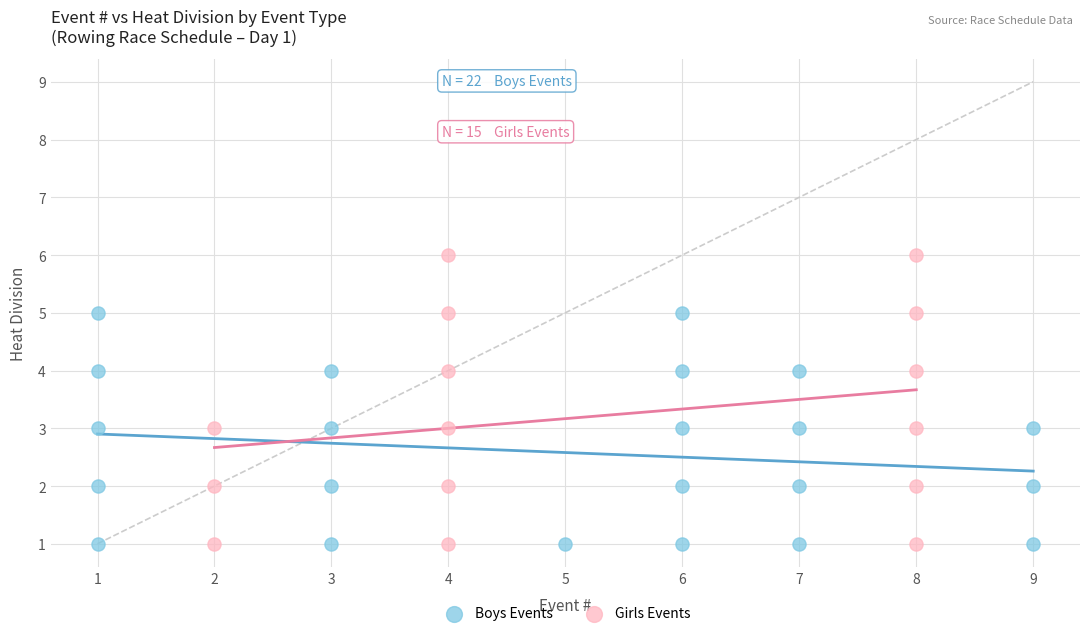

Which series has the largest Y range (max minus min)?

Girls Events